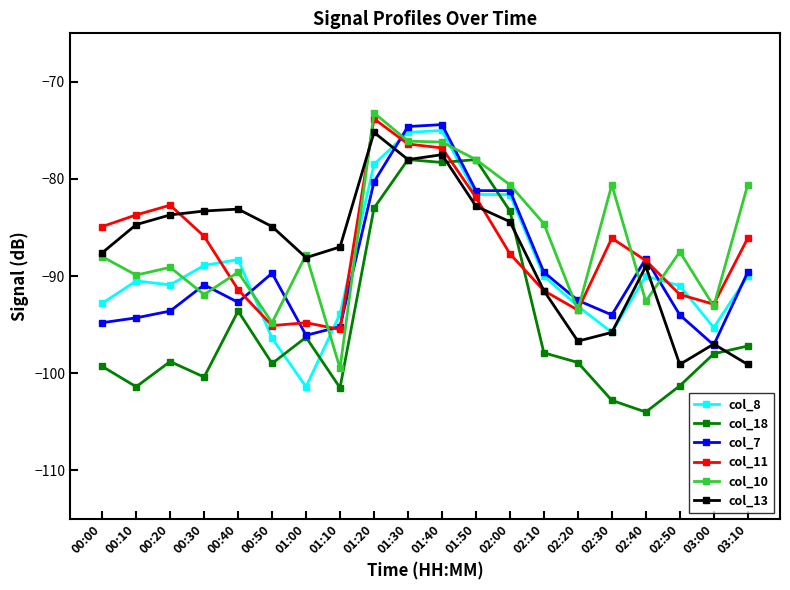

The value of col_7 at 02:10 is -89.6. True or false?

True